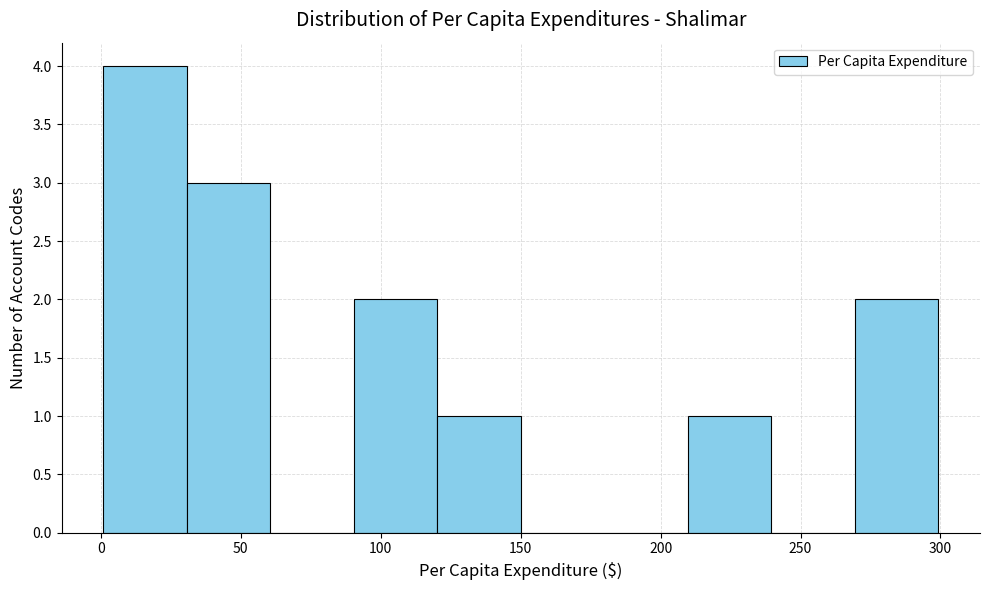

What is the height of the bar covering 0 to 30 on the x-axis? Neither the bar edges nor the heights are printed on the chart, so give them approximately, as read against the axes.

4